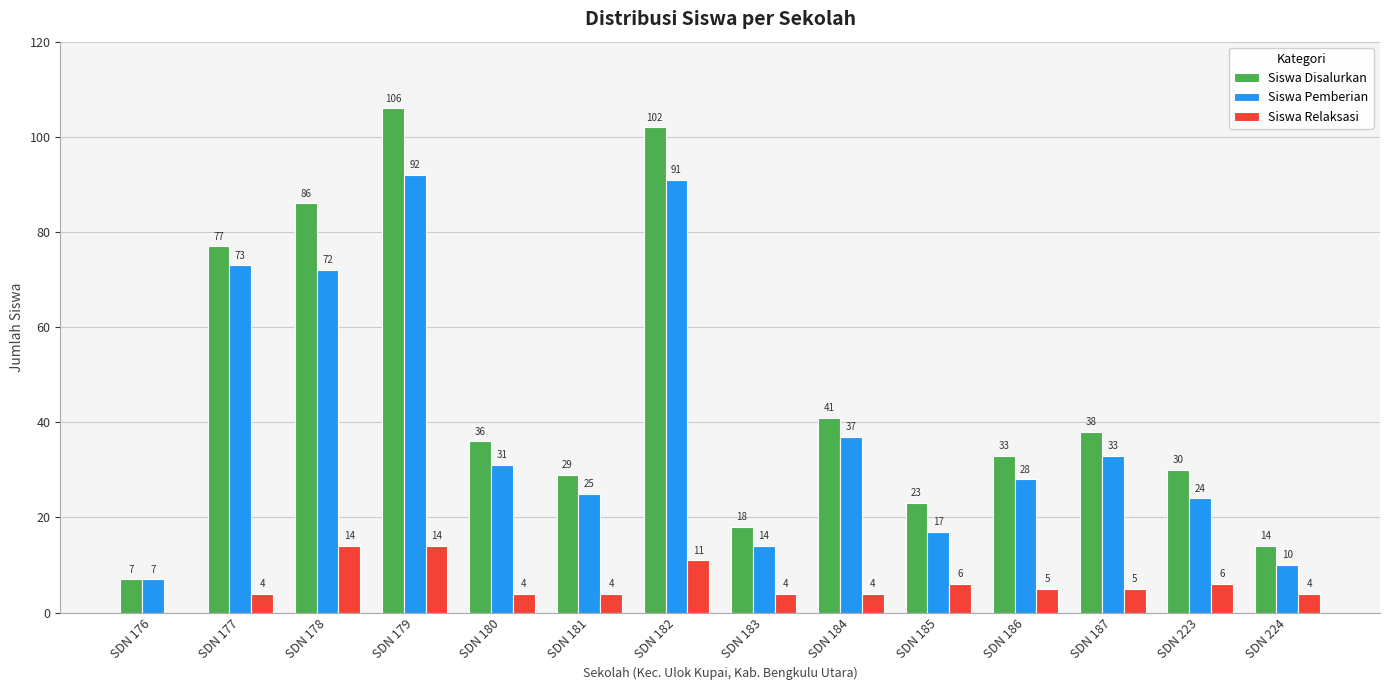

At which category is the sum across all series the highest?

SDN 179